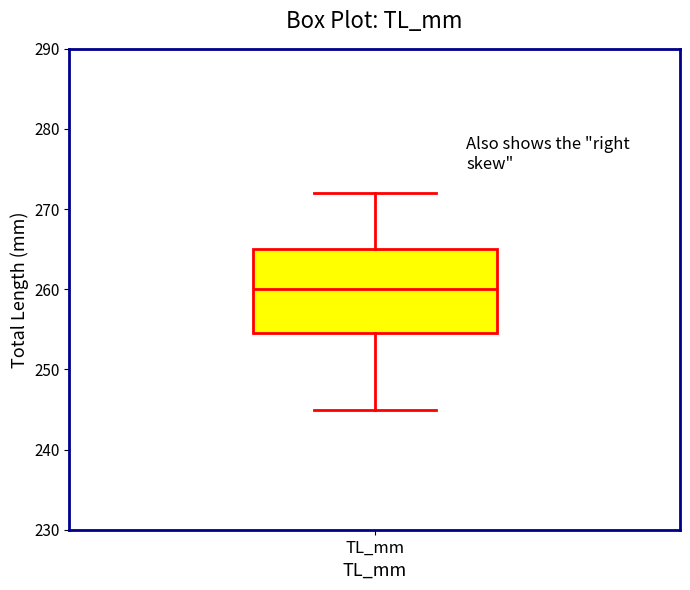

Where is the lower edge of the box for TL_mm on the y-axis? The values are not printed on the chart, so give them approximately, as read against the axis.

255